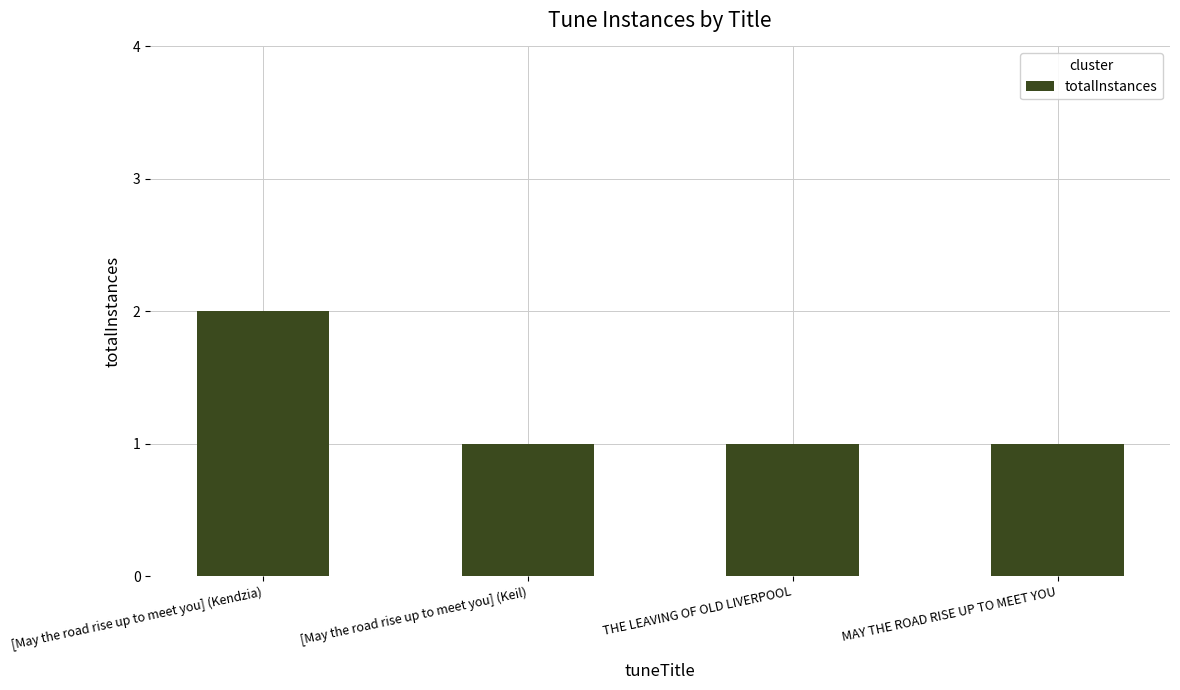

Between [May the road rise up to meet you] (Kendzia) and THE LEAVING OF OLD LIVERPOOL, which is larger?

[May the road rise up to meet you] (Kendzia)